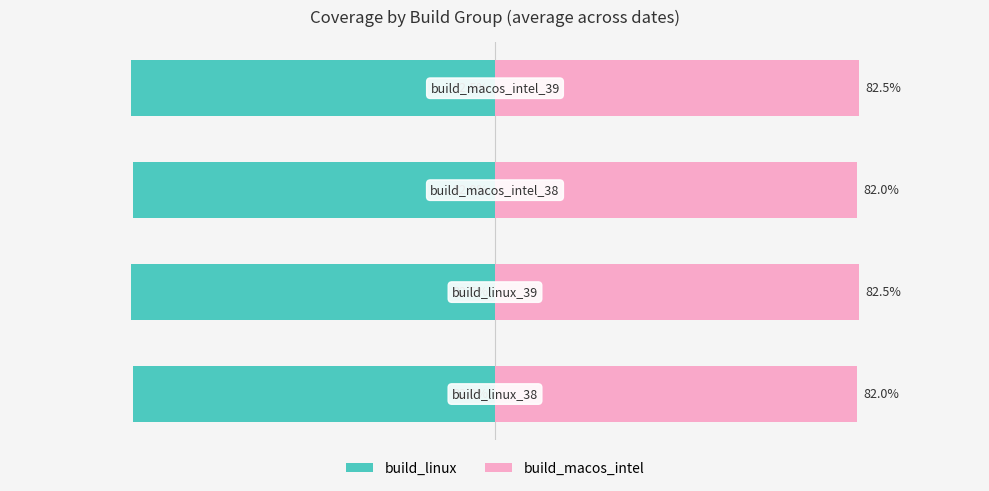

Is it true that Right (avg coverage) equals 53.3 at 2?

False